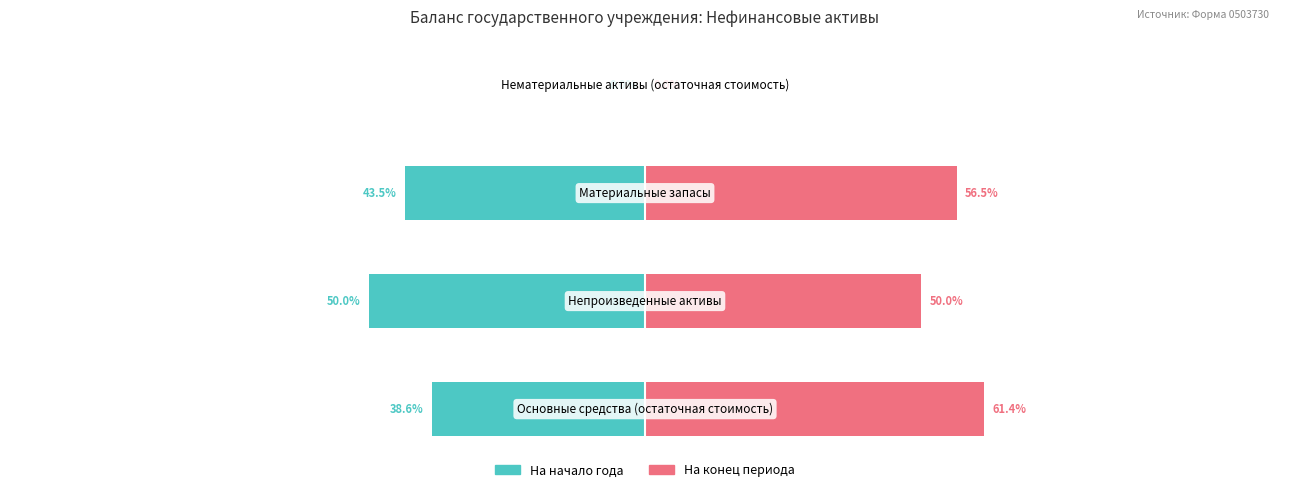

Which series changed the most between 0 and 2?

На начало года